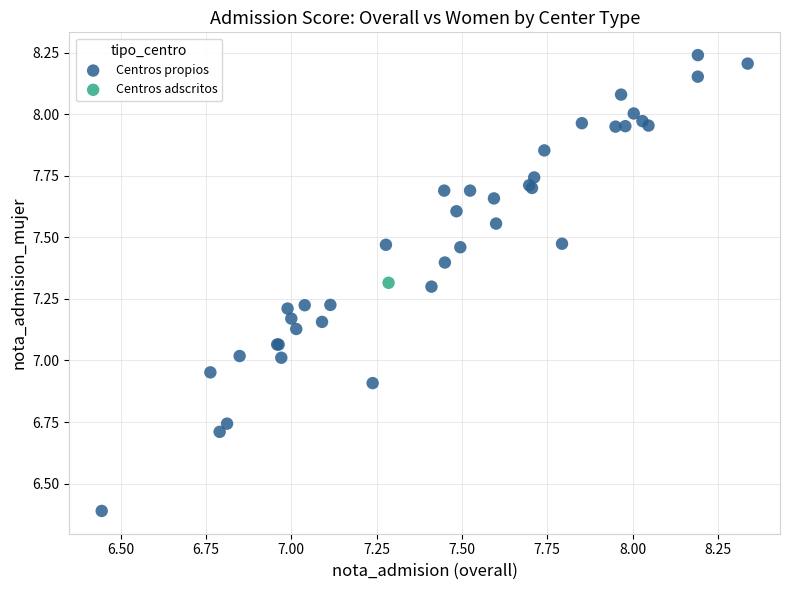

What are all the series names shown in the legend?

Centros propios, Centros adscritos